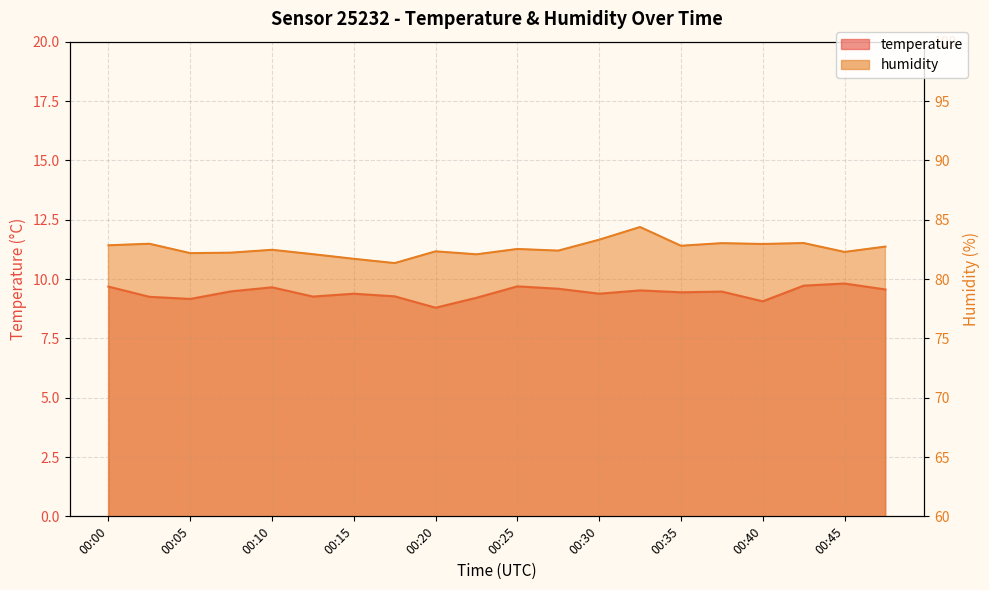

What is the value of the temperature point at the 19th from the left?

9.8